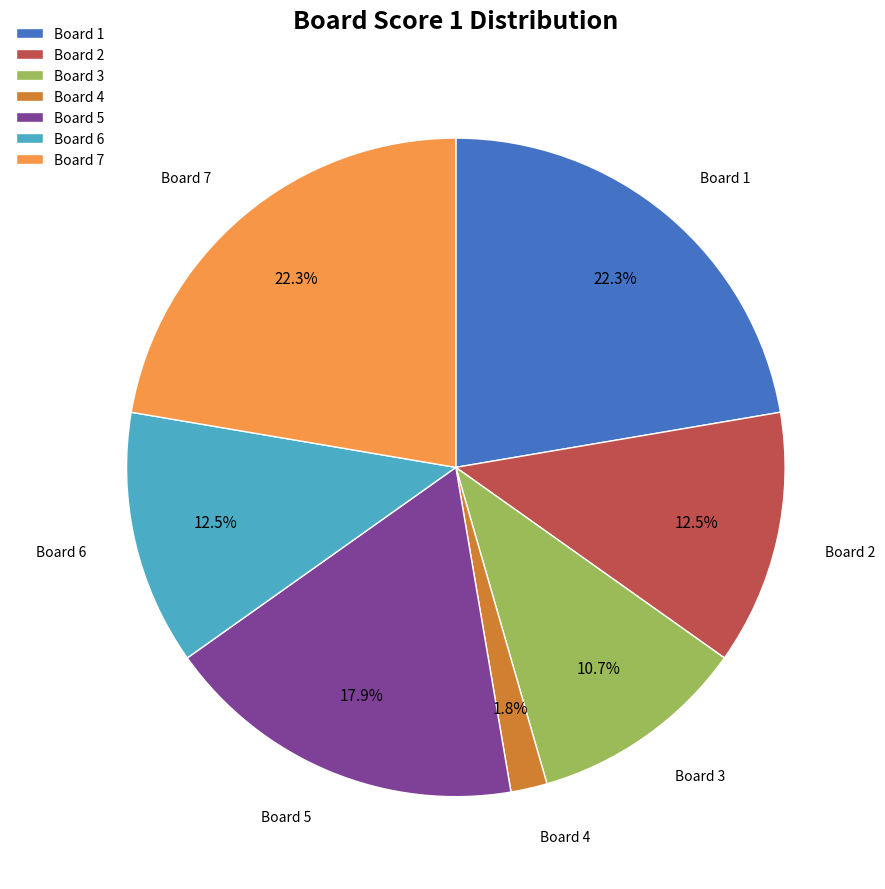

How many slices are in this pie chart?

7